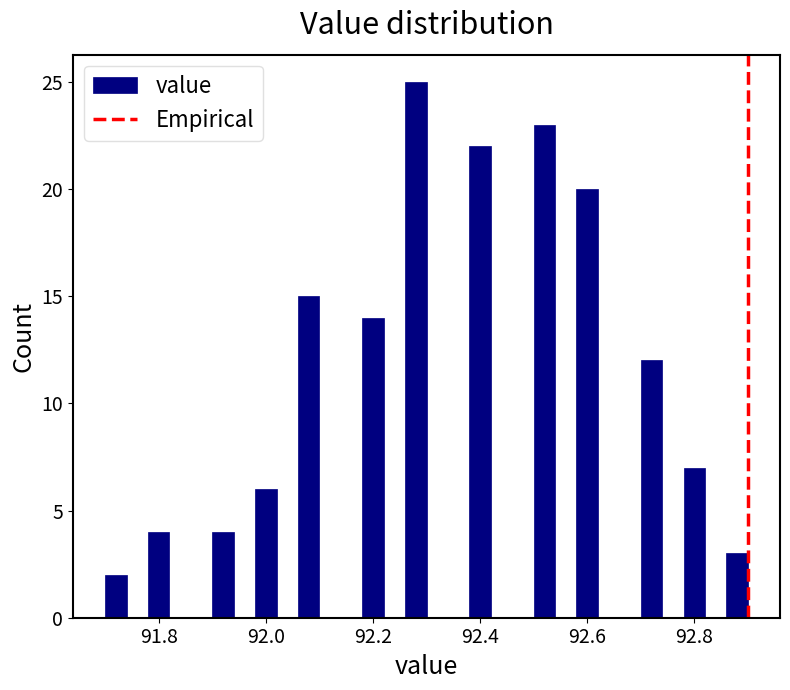

Read against the x-axis, roughly where is the centre of the tallest bar?

92.28